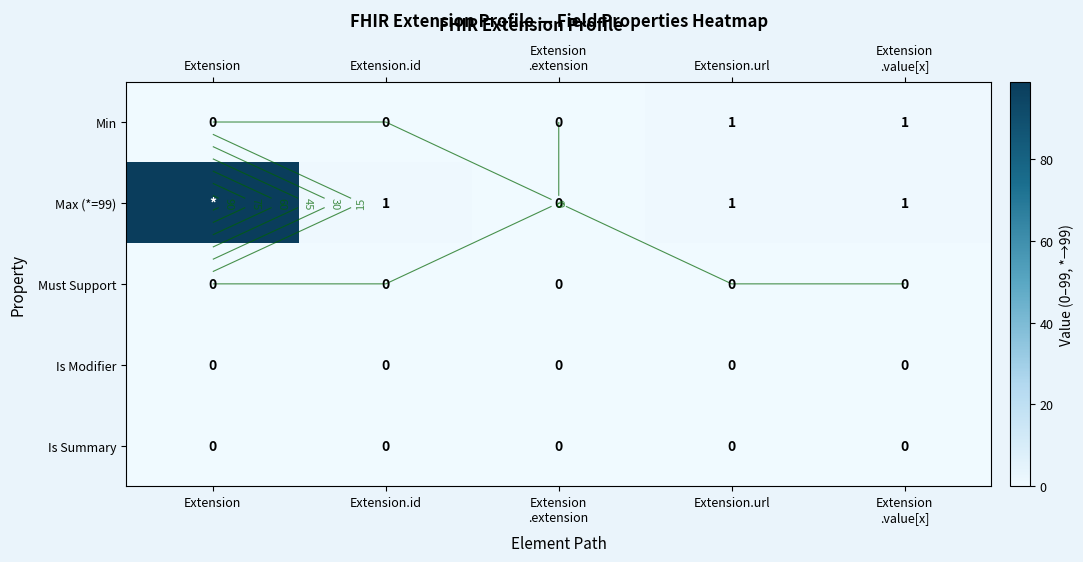

Rank the series at Extension.url from highest to lowest value.

Min, Max (*=99), Must Support, Is Modifier, Is Summary